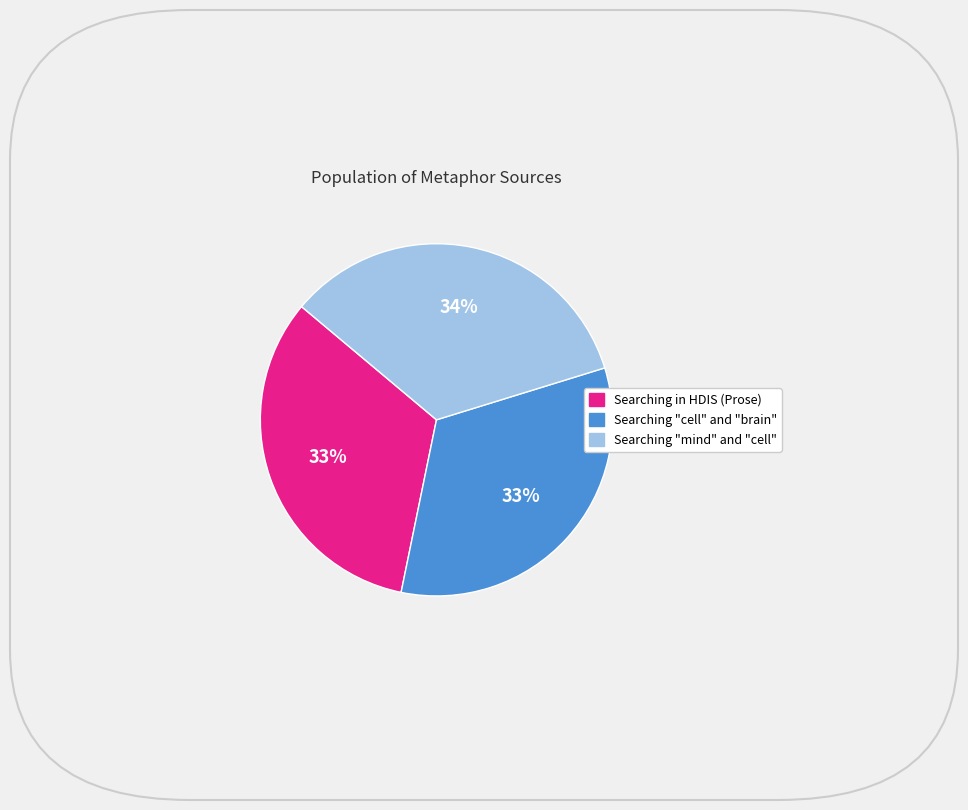

Does any single category account for the majority?

No